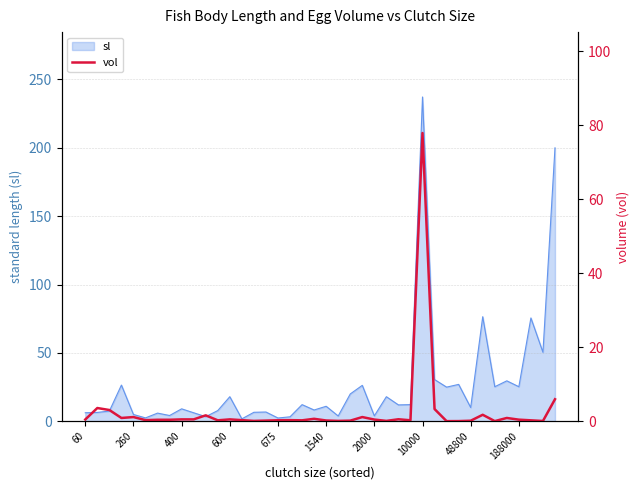

What value does the data have at 26?

0.6